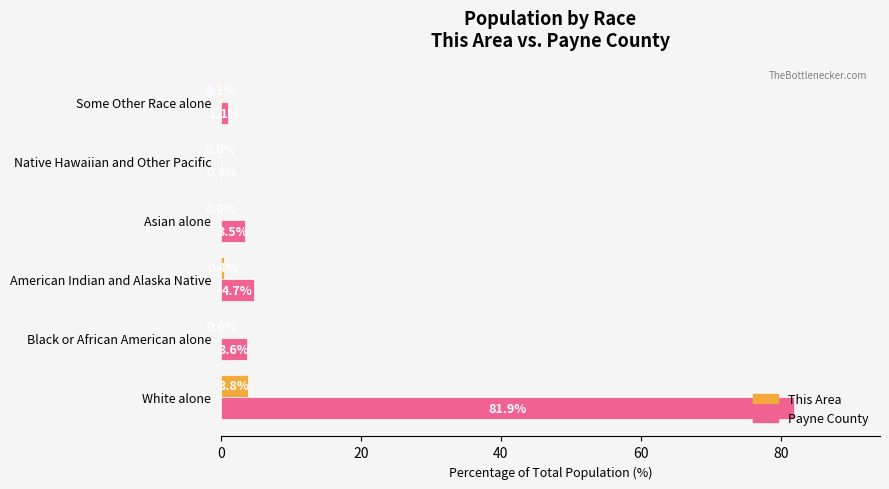

Which series changed the most between White alone and Native Hawaiian and Other Pacific?

Payne County